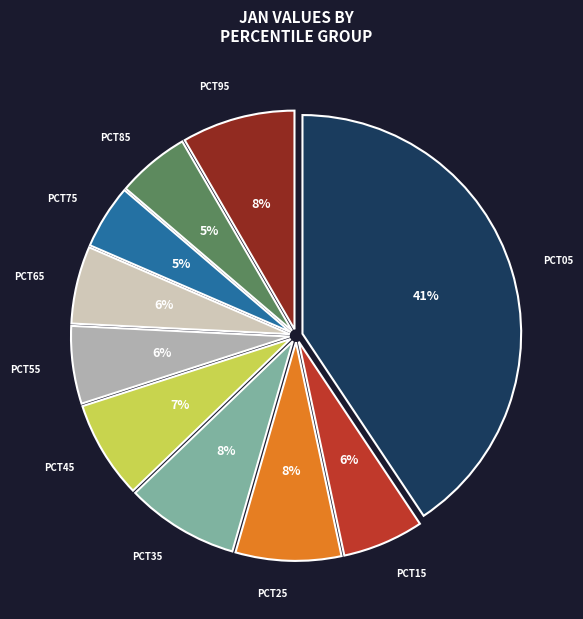

To the nearest percent, what is the average slice percentage?

10%